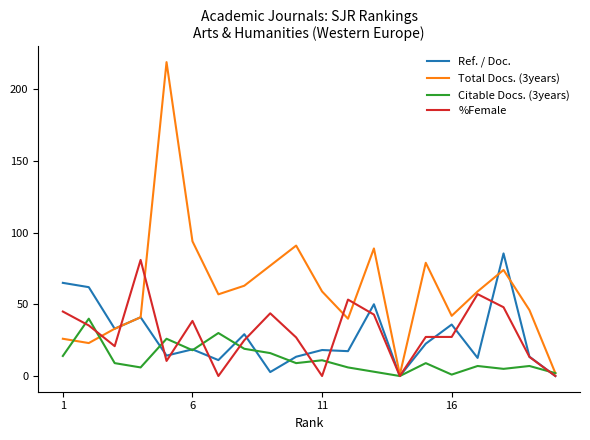

Does the chart have visible grid lines?

No